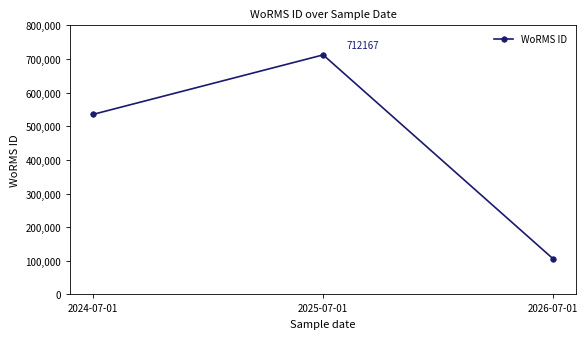

What is the average value?

451286